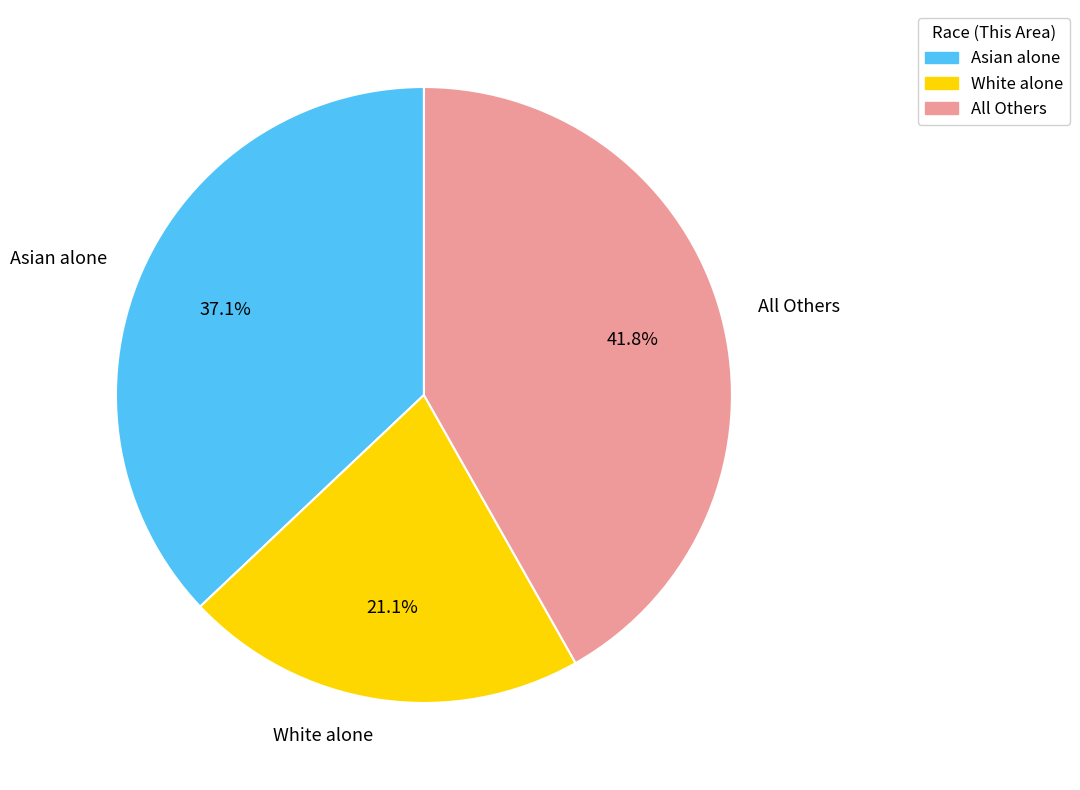

What is the largest slice in the pie chart?

All Others